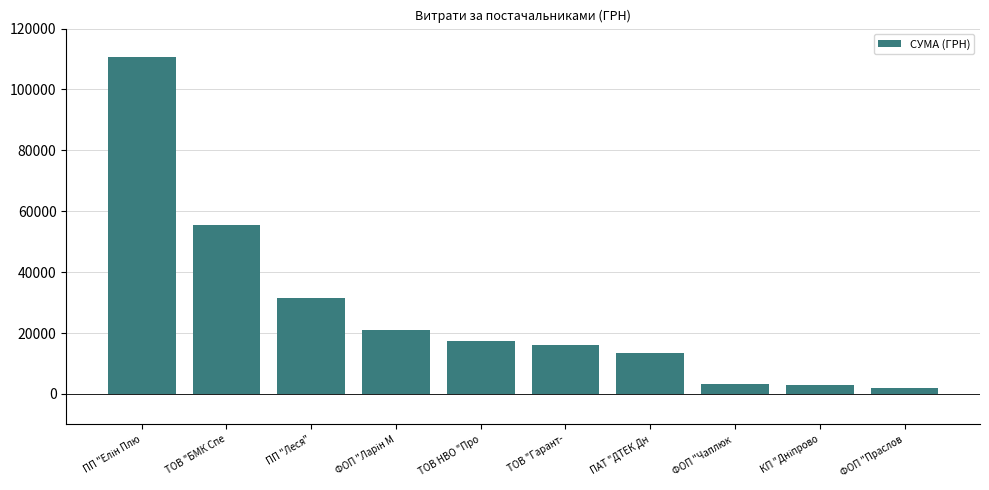

What is the value of the 2nd bar from the left?

55500.0